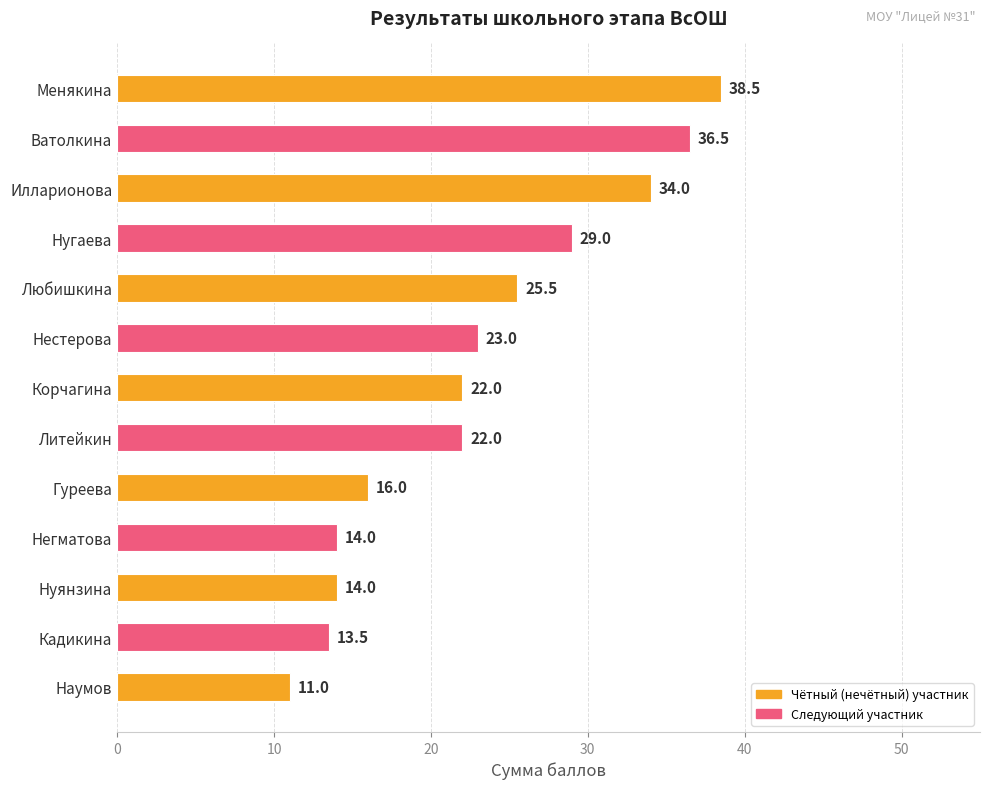

How many bars are there in total?

13